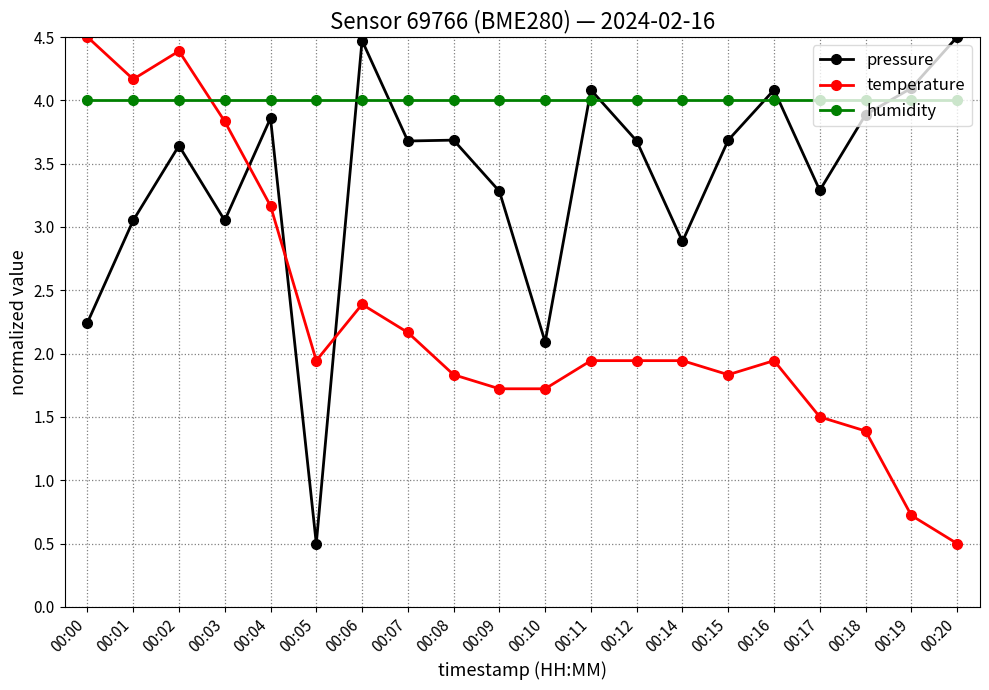

At how many categories does at least one series exceed 2?

20